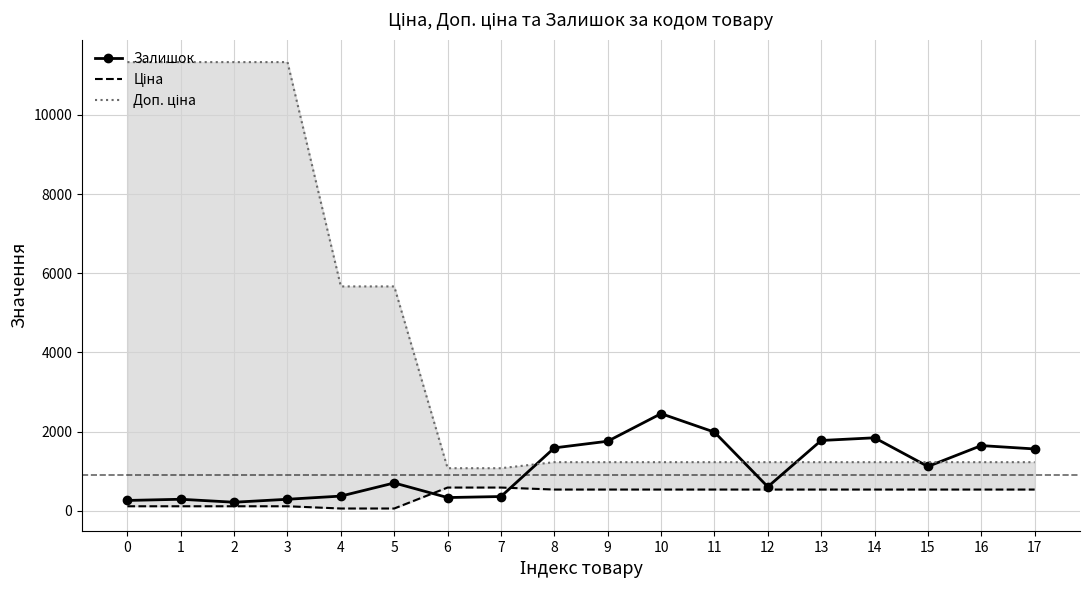

What is the greatest value displayed?

11334.0